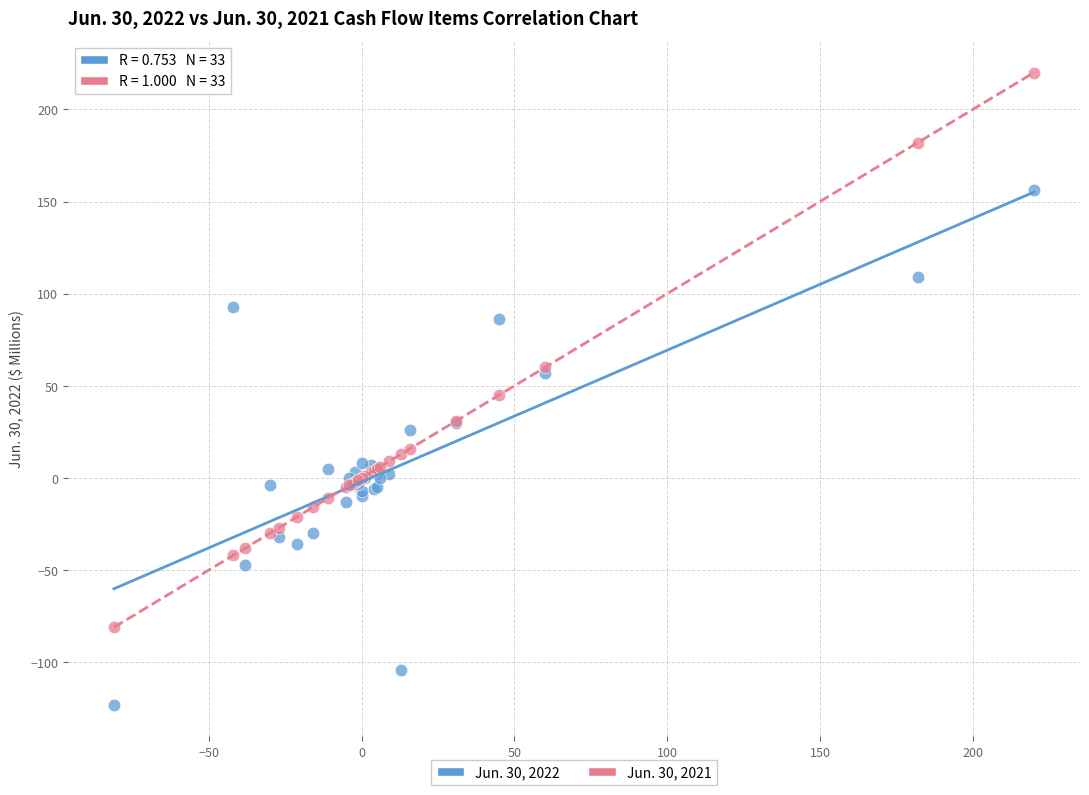

What are all the series names shown in the legend?

Jun. 30, 2022, Jun. 30, 2021